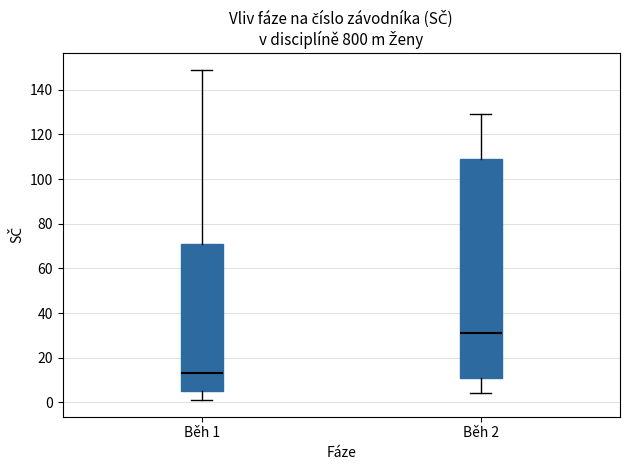

Which box's median line is the highest?

Běh 2